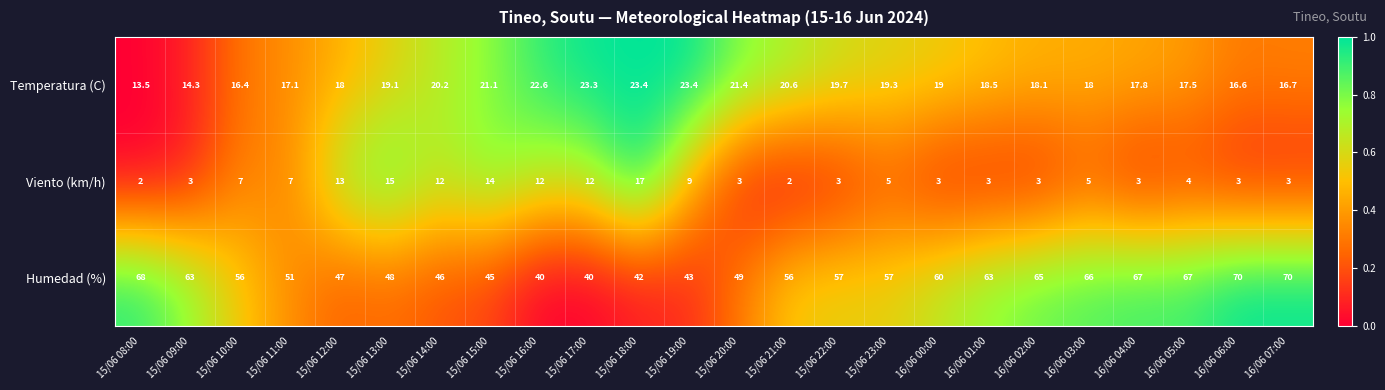

What is the total value across all series at 15/06 11:00?

75.1